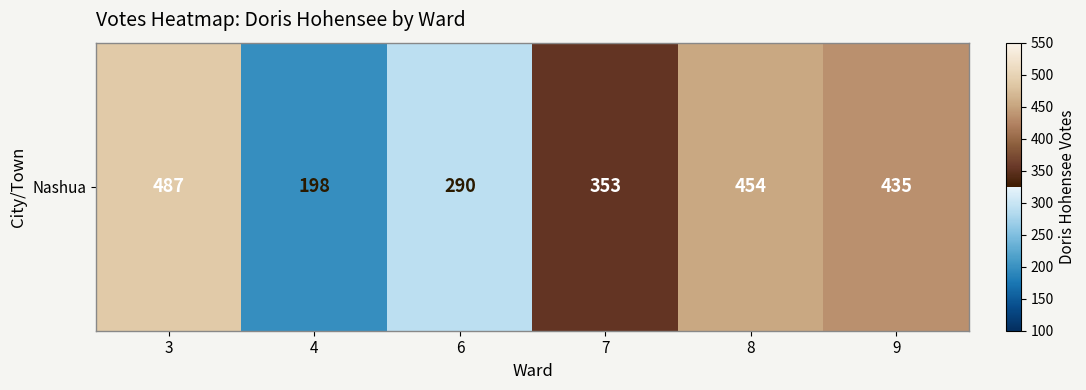

Where is the data nearest to the value 342?

7